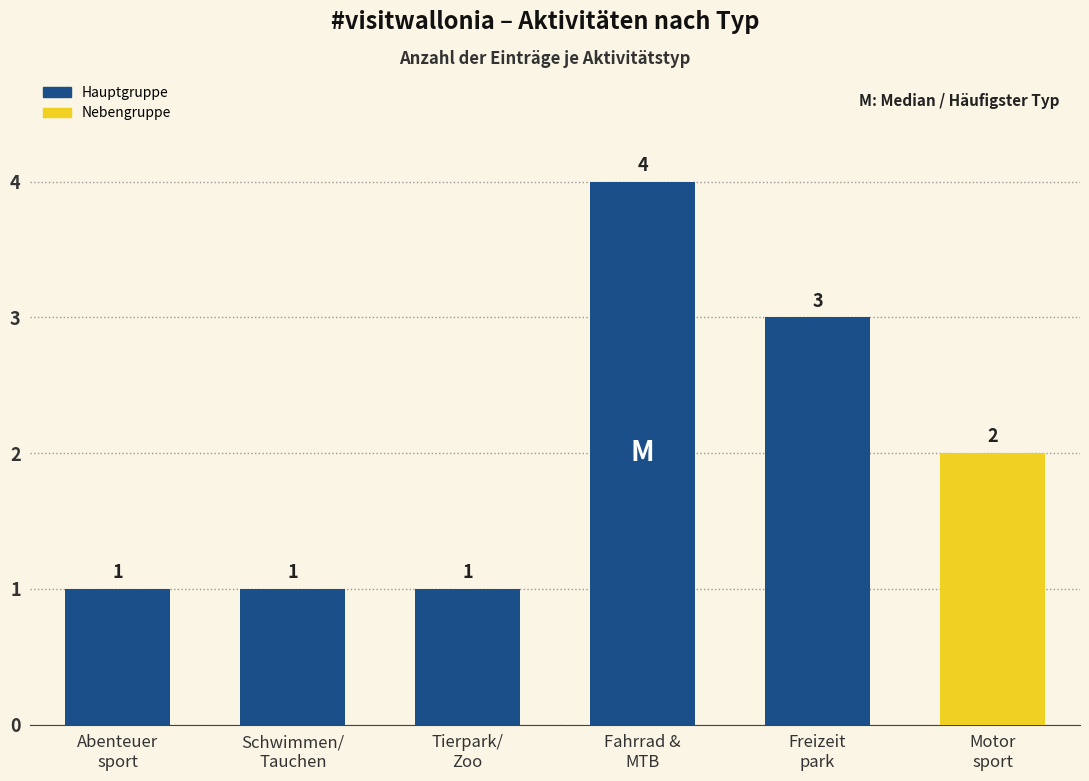

What is the maximum value shown in the chart?

4